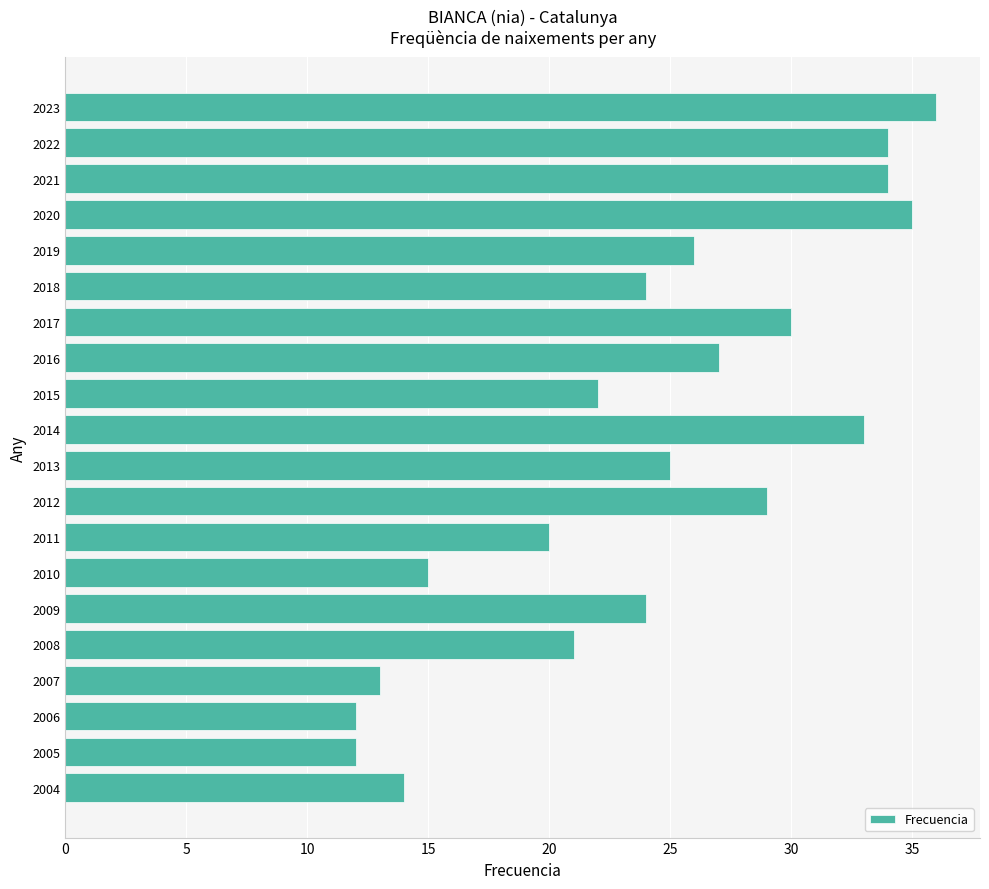

What is the value of the 3rd bar from the top?

34